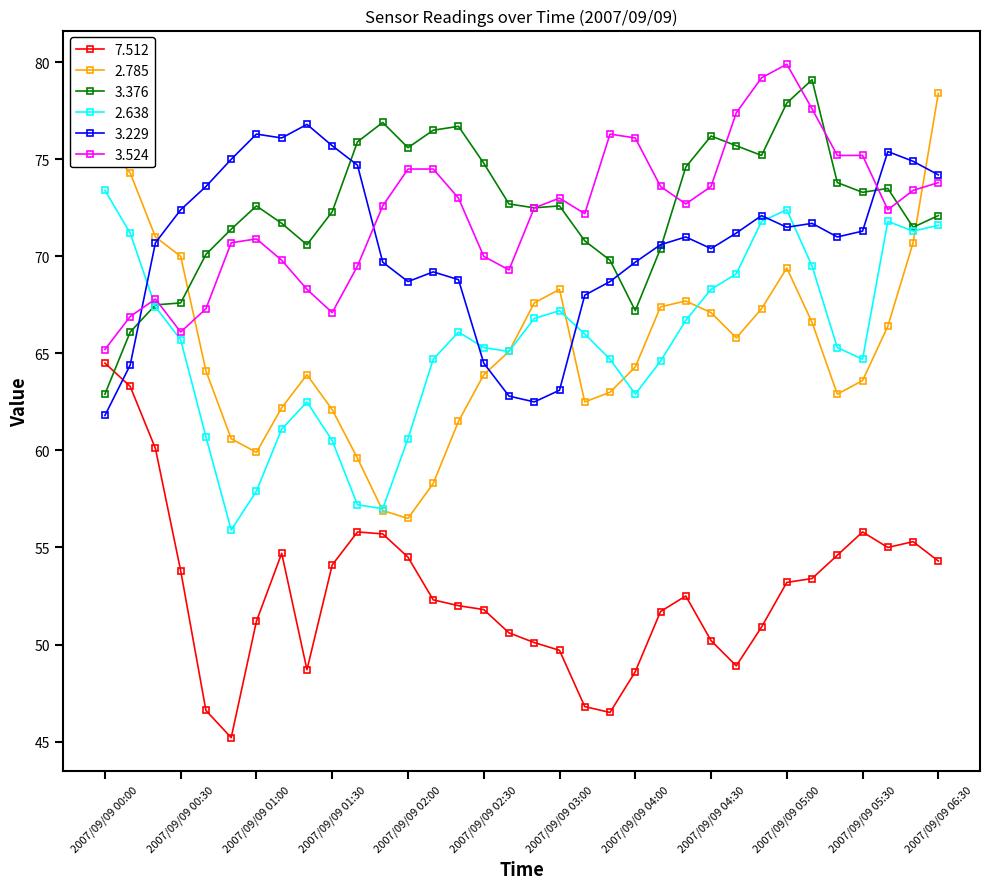

What is the value of the 2.785 point at the 23rd from the left?

67.4